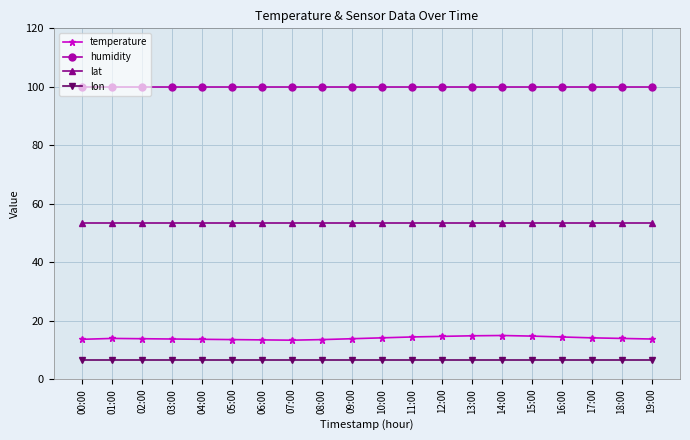

What is the highest value of the lon series?

6.6